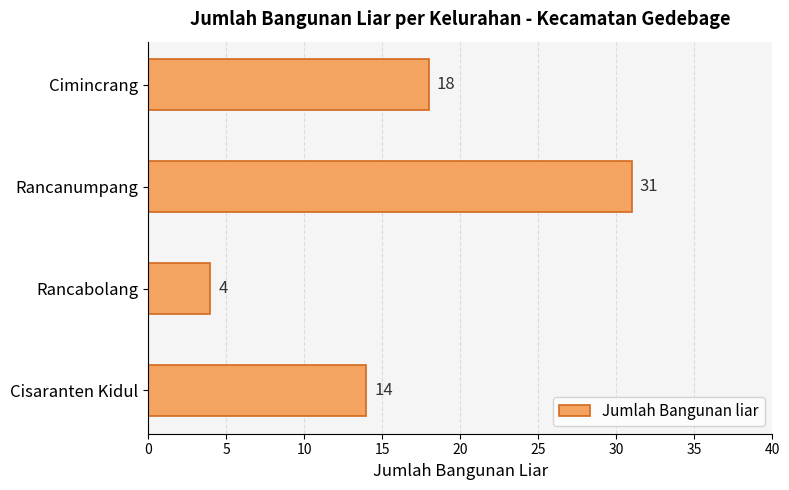

Is it true that the value at Cimincrang is 29?

False